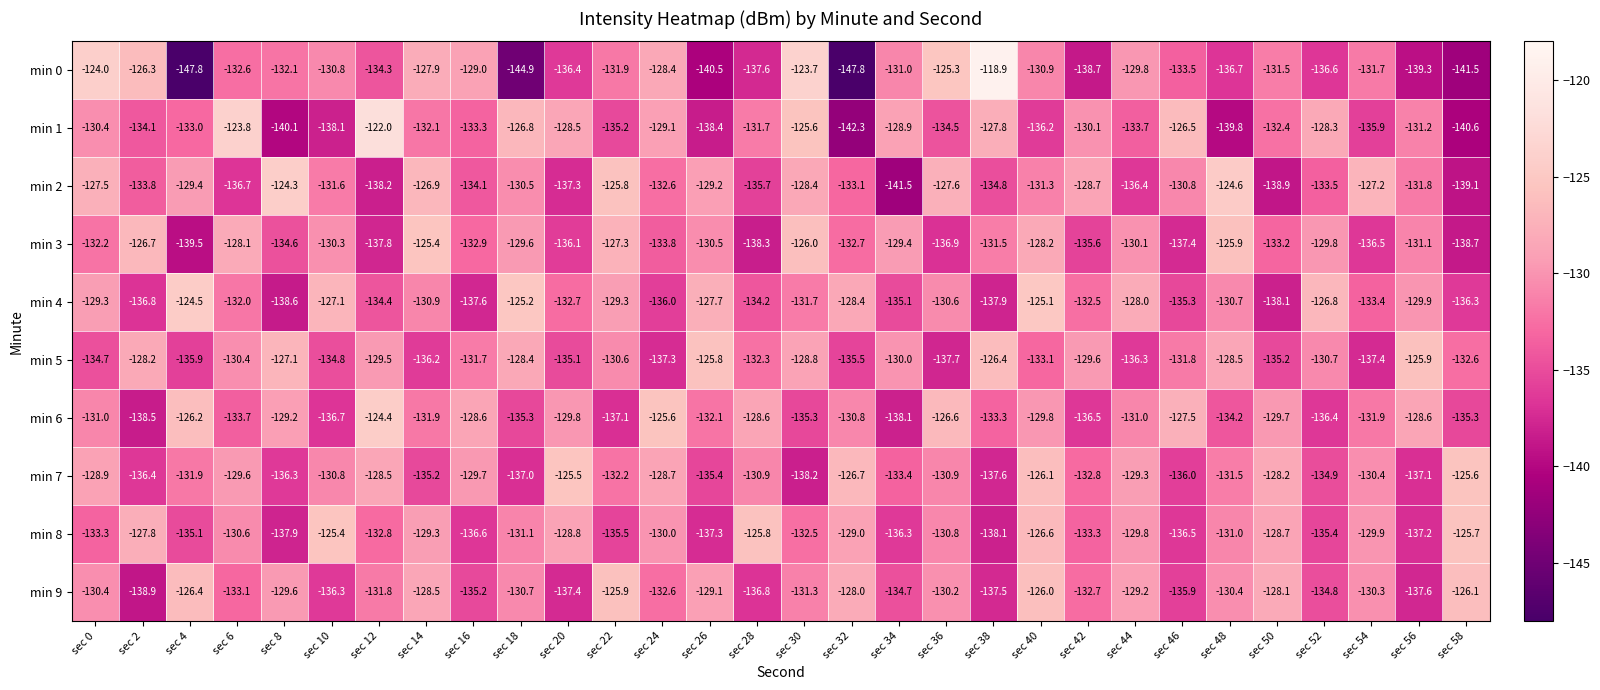

List the labels in order of min 5 value, smallest first.

sec 36, sec 54, sec 24, sec 44, sec 14, sec 4, sec 32, sec 50, sec 20, sec 10, sec 0, sec 40, sec 58, sec 28, sec 46, sec 16, sec 52, sec 22, sec 6, sec 34, sec 42, sec 12, sec 30, sec 48, sec 18, sec 2, sec 8, sec 38, sec 56, sec 26